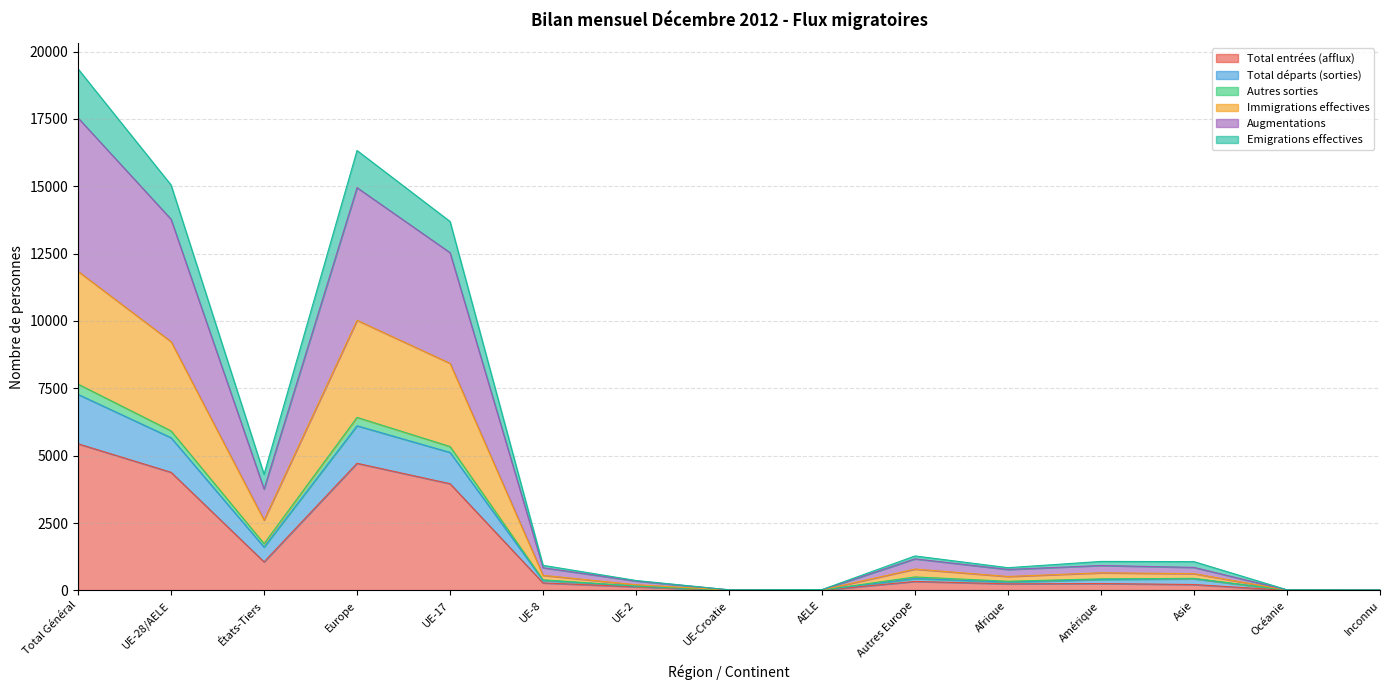

At which label does Total entrées (afflux) reach its peak?

Total Général